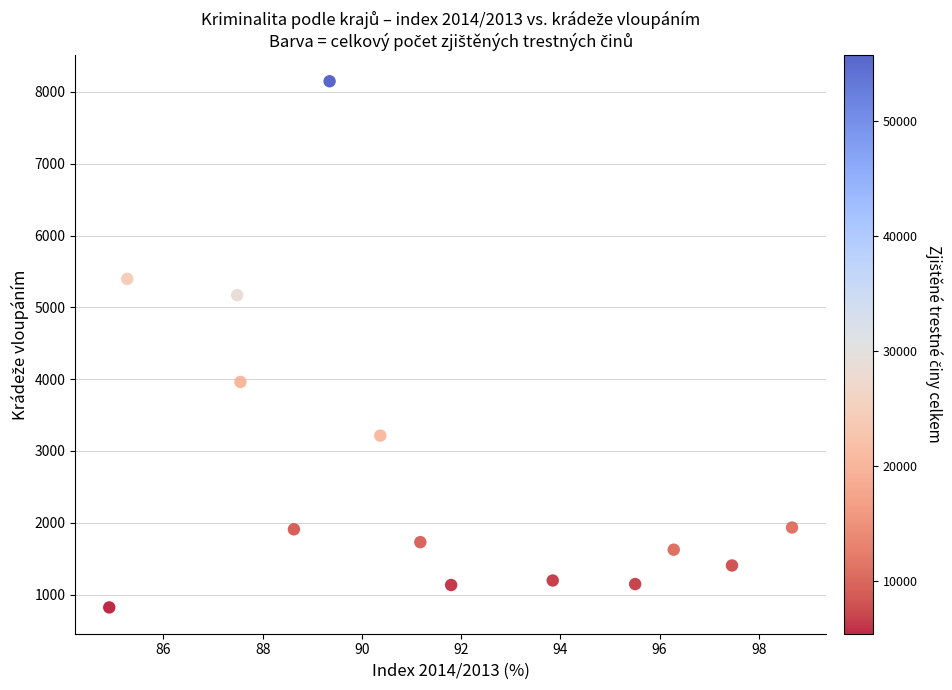

What Y value in the scatter plot is closest to 4485?

3961